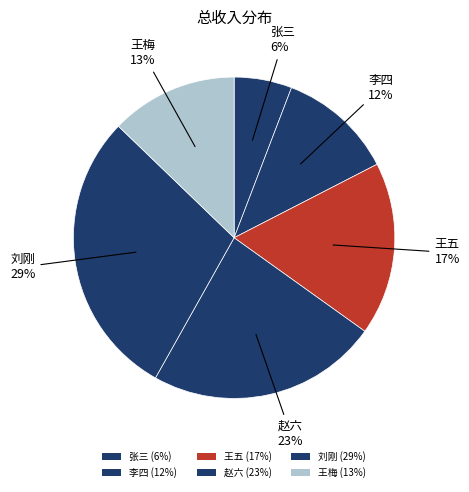

What is the change in value from 李四 to 赵六?

+200000